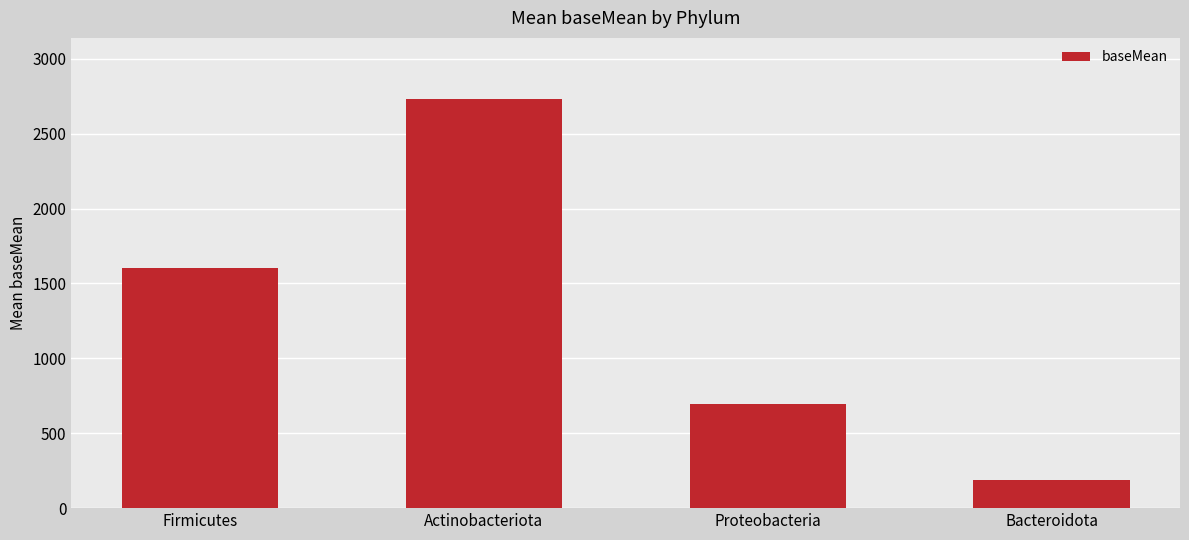

Reading left to right, transcribe all the data shown in this chart.

Firmicutes=1600.1	Actinobacteriota=2730.3	Proteobacteria=697.3	Bacteroidota=189.2